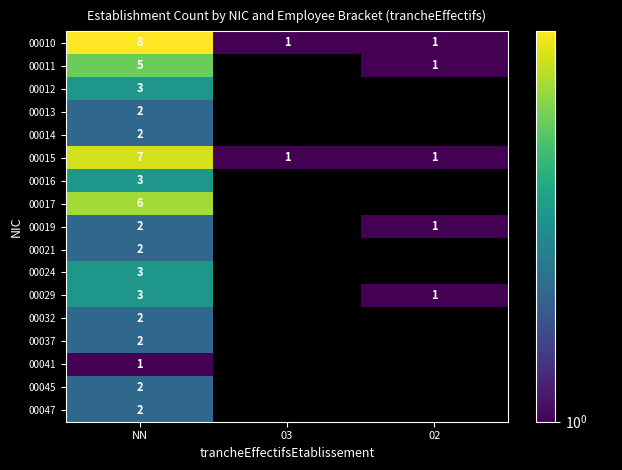

The 00016 series shows 3 at NN. True or false?

True